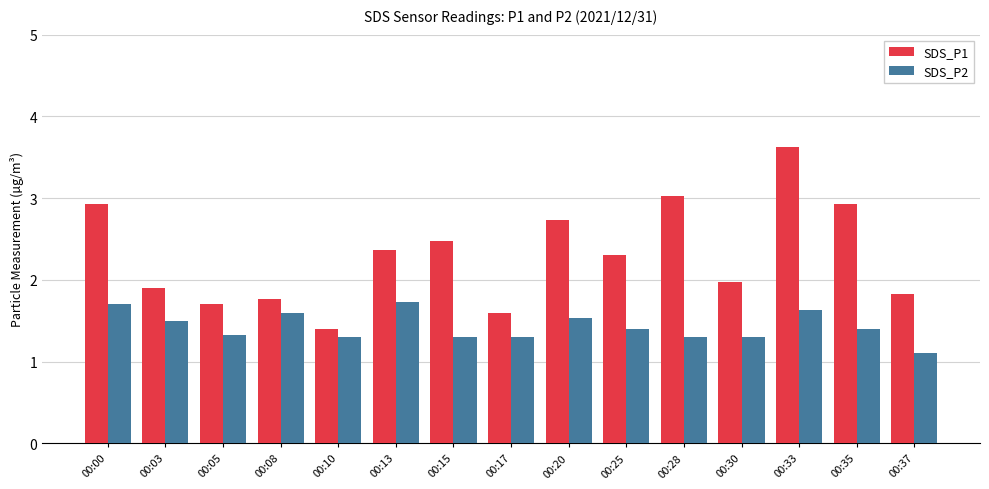

What is the minimum value shown in the chart?

1.1